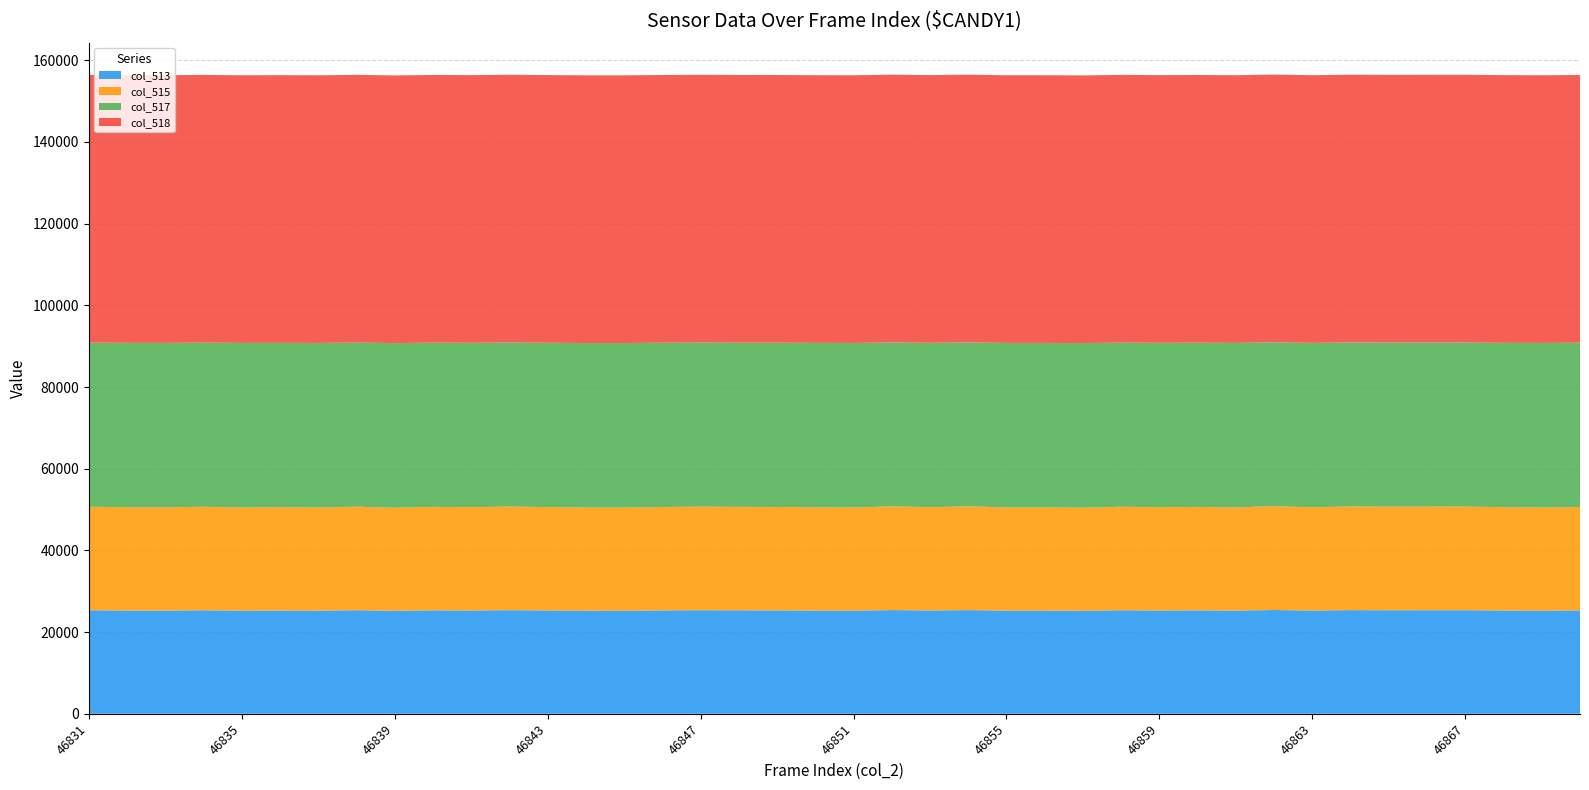

Reading left to right, transcribe all the data shown in this chart.

col_513: 46831=25343	46832=25280	46833=25270	46834=25338	46835=25260	46836=25280	46837=25251	46838=25353	46839=25220	46840=25325	46841=25292	46842=25366	46843=25301	46844=25235	46845=25237	46846=25313	46847=25356	46848=25325	46849=25317	46850=25271	46851=25254	46852=25389	46853=25293	46854=25390	46855=25259	46856=25260	46857=25222	46858=25345	46859=25288	46860=25322	46861=25268	46862=25412	46863=25273	46864=25378	46865=25349	46866=25357	46867=25362	46868=25286	46869=25257	46870=25320
col_515: 46831=25343	46832=25280	46833=25270	46834=25338	46835=25260	46836=25280	46837=25251	46838=25353	46839=25220	46840=25325	46841=25292	46842=25366	46843=25301	46844=25235	46845=25237	46846=25313	46847=25356	46848=25325	46849=25317	46850=25271	46851=25254	46852=25389	46853=25293	46854=25390	46855=25259	46856=25260	46857=25222	46858=25345	46859=25288	46860=25322	46861=25268	46862=25412	46863=25273	46864=25378	46865=25349	46866=25357	46867=25362	46868=25286	46869=25257	46870=25320
col_517: 46831=40192	46832=40255	46833=40265	46834=40197	46835=40275	46836=40255	46837=40284	46838=40182	46839=40315	46840=40210	46841=40243	46842=40169	46843=40234	46844=40300	46845=40298	46846=40222	46847=40179	46848=40210	46849=40218	46850=40264	46851=40281	46852=40146	46853=40242	46854=40145	46855=40276	46856=40275	46857=40313	46858=40190	46859=40247	46860=40213	46861=40267	46862=40123	46863=40262	46864=40157	46865=40186	46866=40178	46867=40173	46868=40249	46869=40278	46870=40215
col_518: 46831=65535	46832=65535	46833=65535	46834=65535	46835=65535	46836=65535	46837=65535	46838=65535	46839=65535	46840=65535	46841=65535	46842=65535	46843=65535	46844=65535	46845=65535	46846=65535	46847=65535	46848=65535	46849=65535	46850=65535	46851=65535	46852=65535	46853=65535	46854=65535	46855=65535	46856=65535	46857=65535	46858=65535	46859=65535	46860=65535	46861=65535	46862=65535	46863=65535	46864=65535	46865=65535	46866=65535	46867=65535	46868=65535	46869=65535	46870=65535